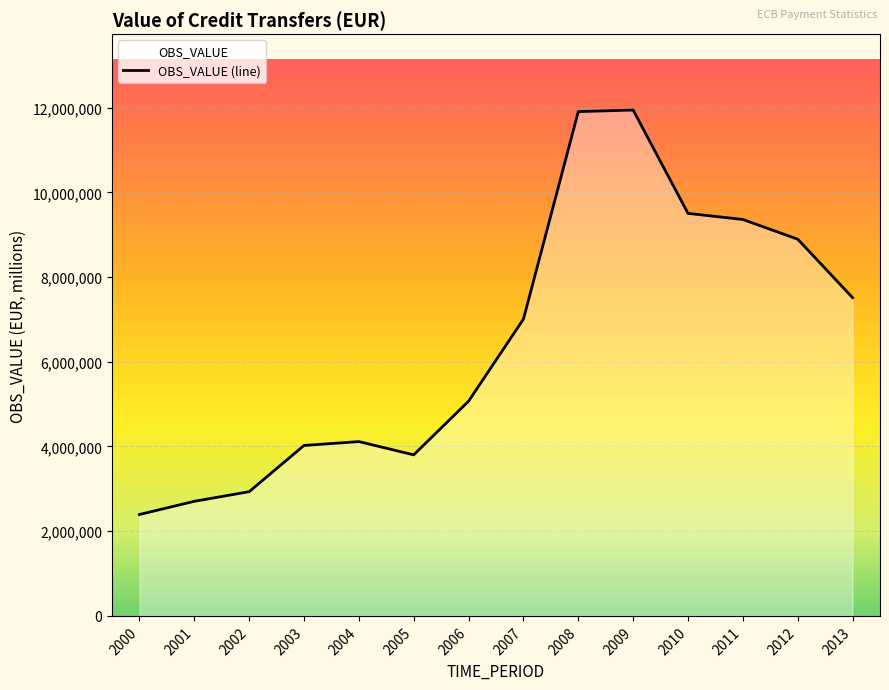

How many points are higher than both their immediate neighbors (excluding endpoints)?

2